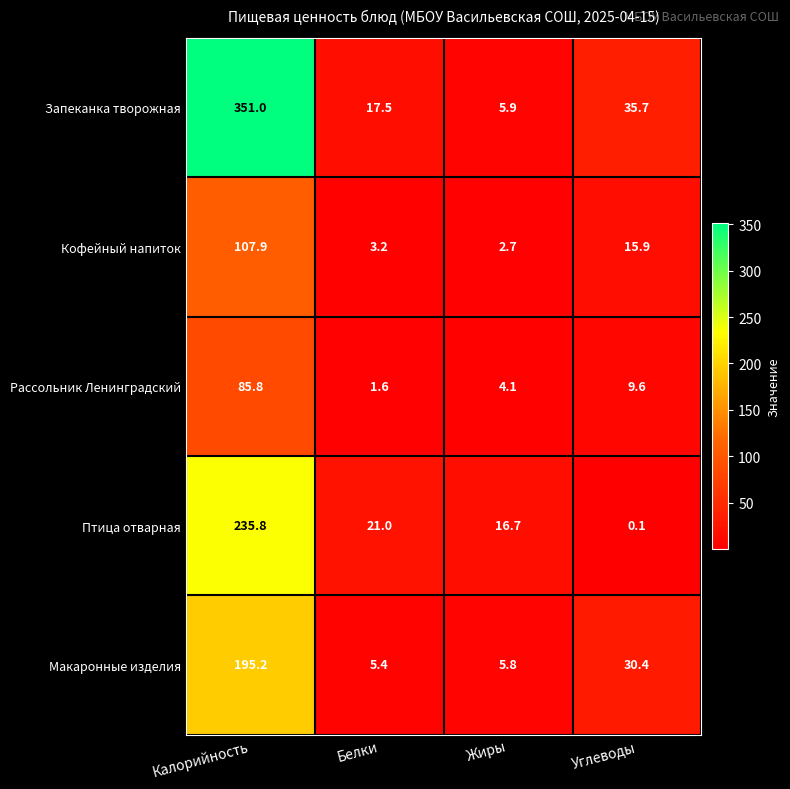

Read the Макаронные изделия value at Калорийность.

195.2